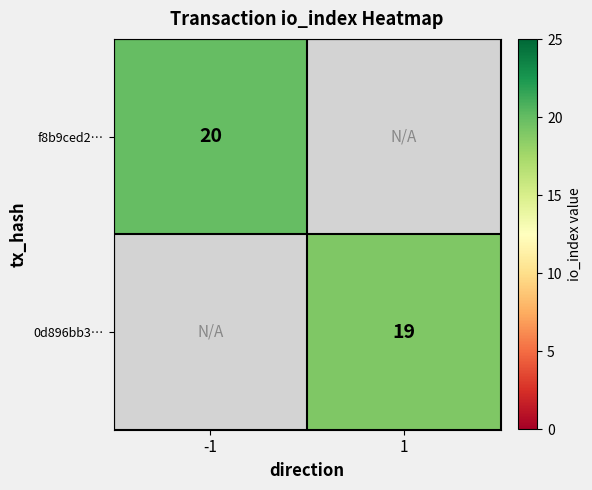

At how many categories does at least one series exceed 19?

1